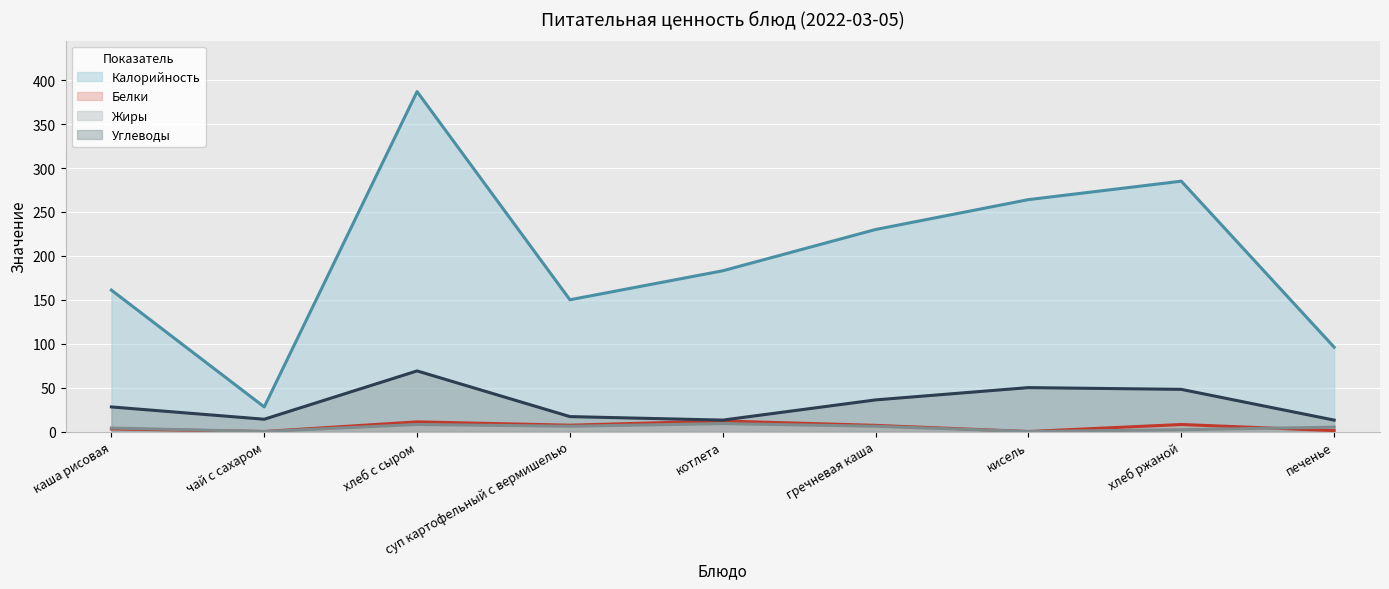

Is the value of Калорийность at хлеб ржаной greater than the value of Углеводы at хлеб ржаной?

Yes